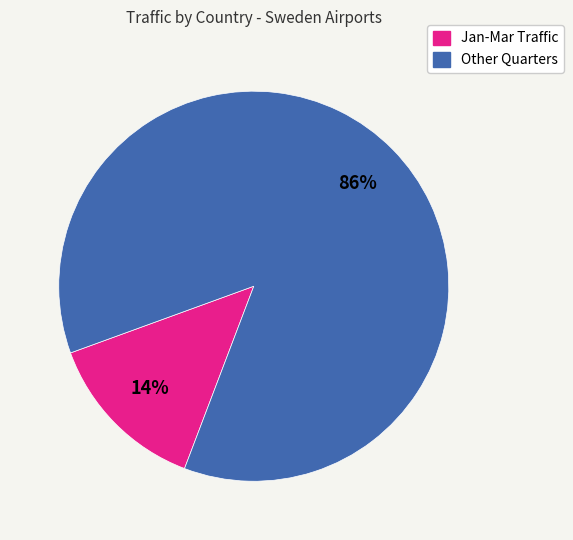

Is there any slice that represents more than half of the pie?

Yes